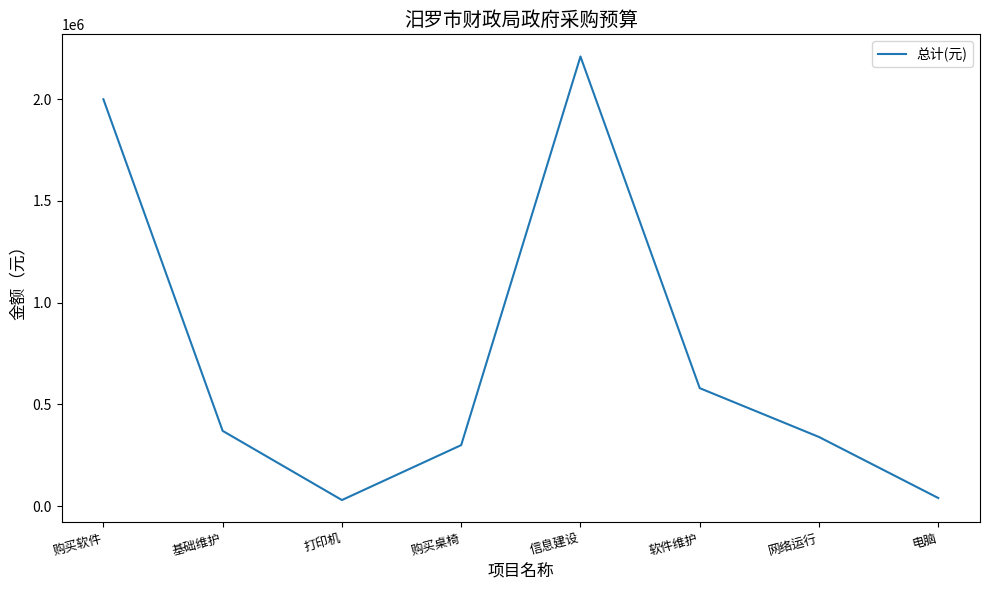

Count the number of categories in the chart.

8